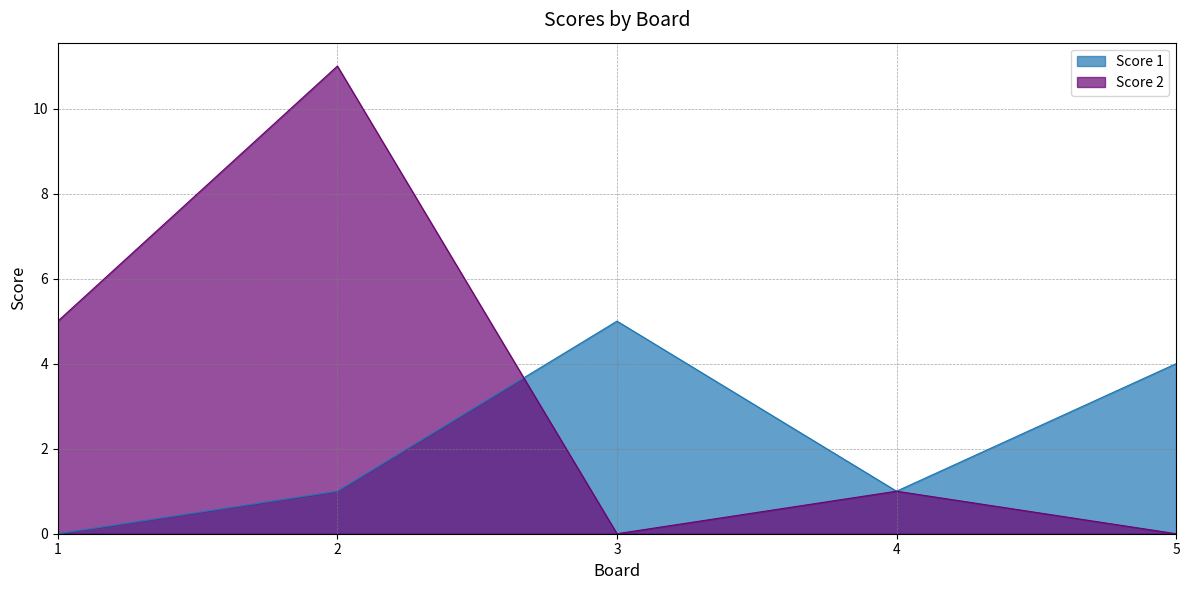

Rank the categories by Score 1 value from highest to lowest.

3, 5, 2, 4, 1